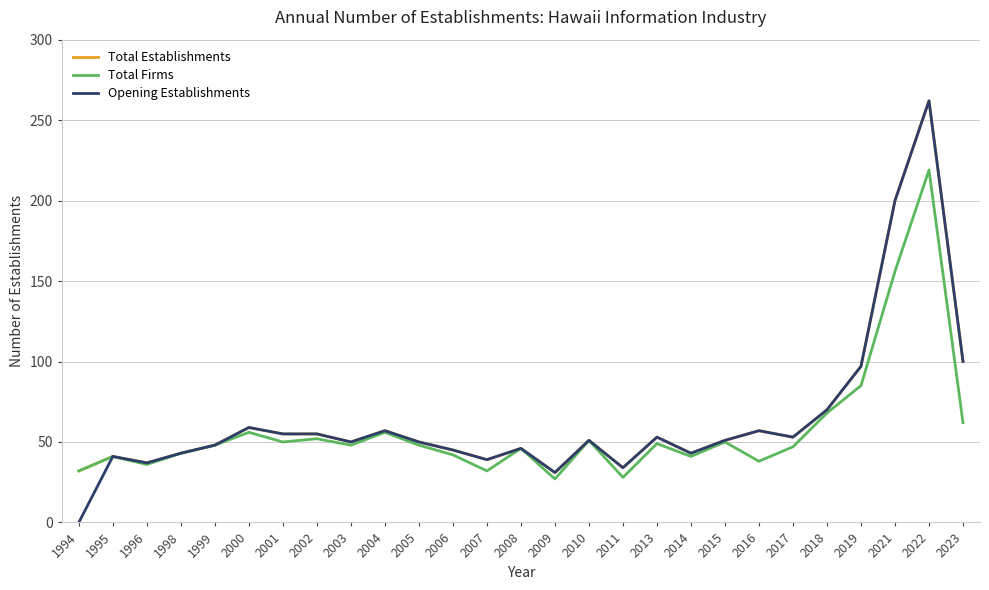

Which category has the highest value in the Opening Establishments series?

2022